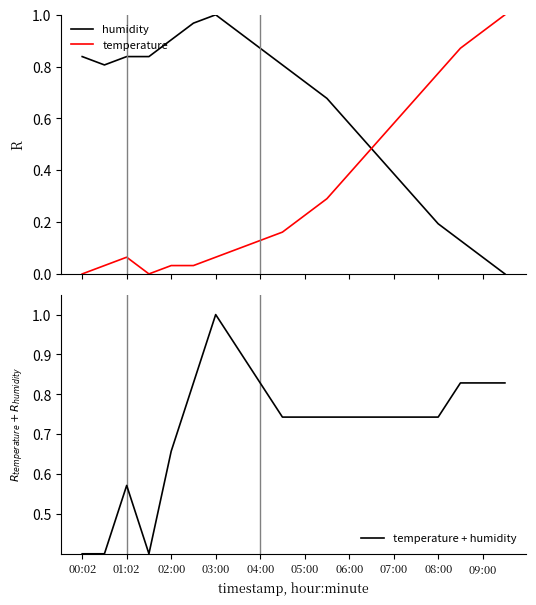

What is the maximum value shown in the chart?

1.0